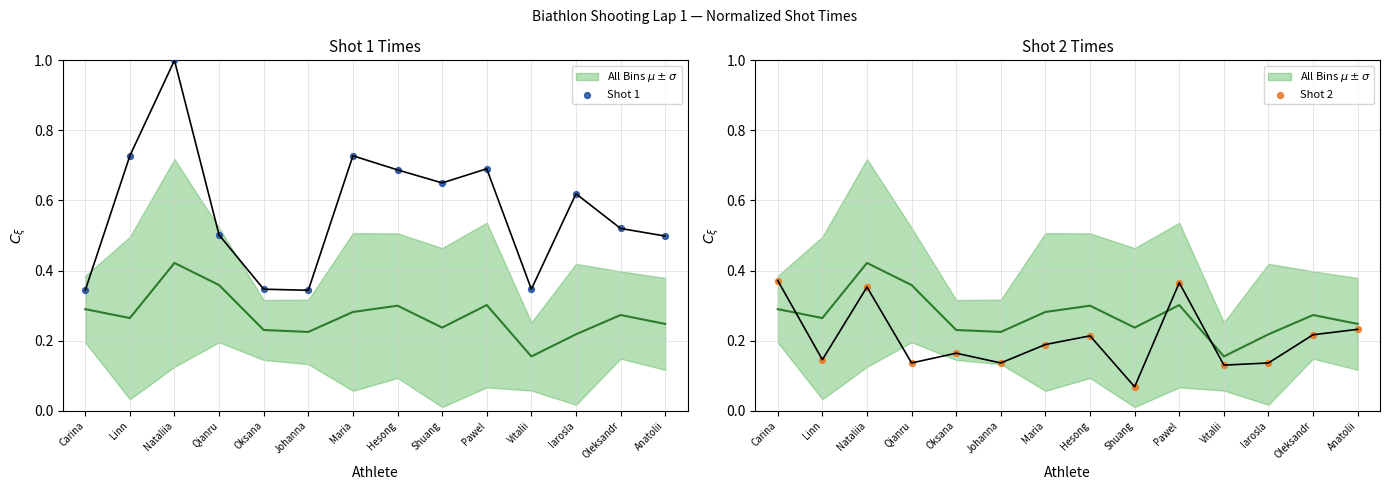

Which series contains the highest Y value?

Shot 1